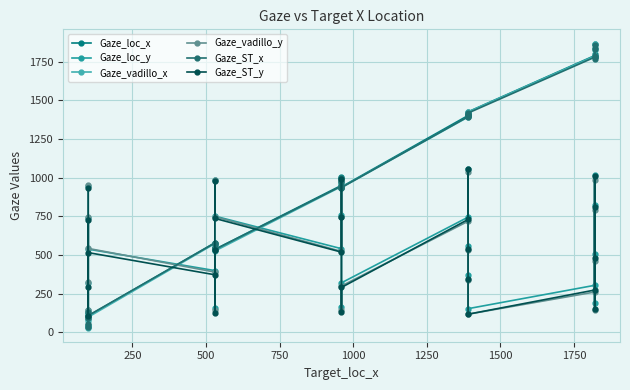

How many interior local peaks does the Gaze_loc_x series have?

6